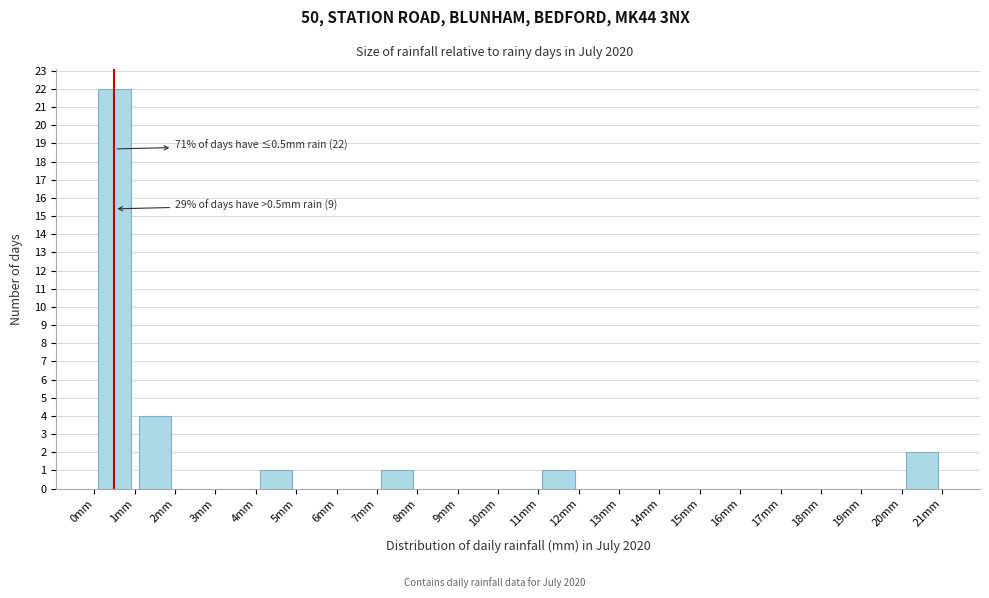

Which range on the x-axis has the tallest bar?

0 to 1